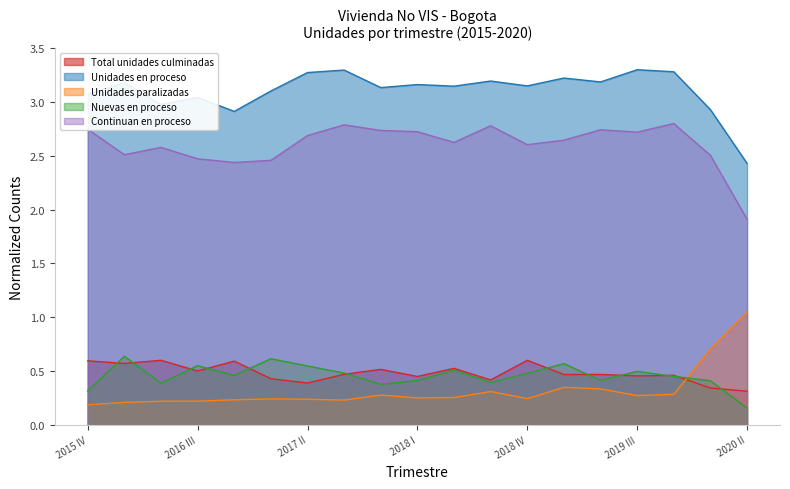

Is the value of Continuan en proceso at 2017 IV greater than the value of Total unidades culminadas at 2020 II?

Yes